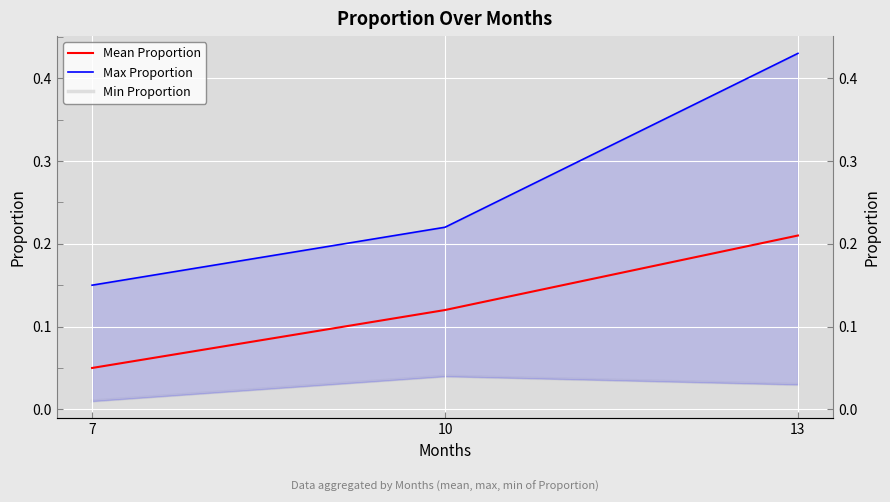

What is the total value across all series at 13?

0.7